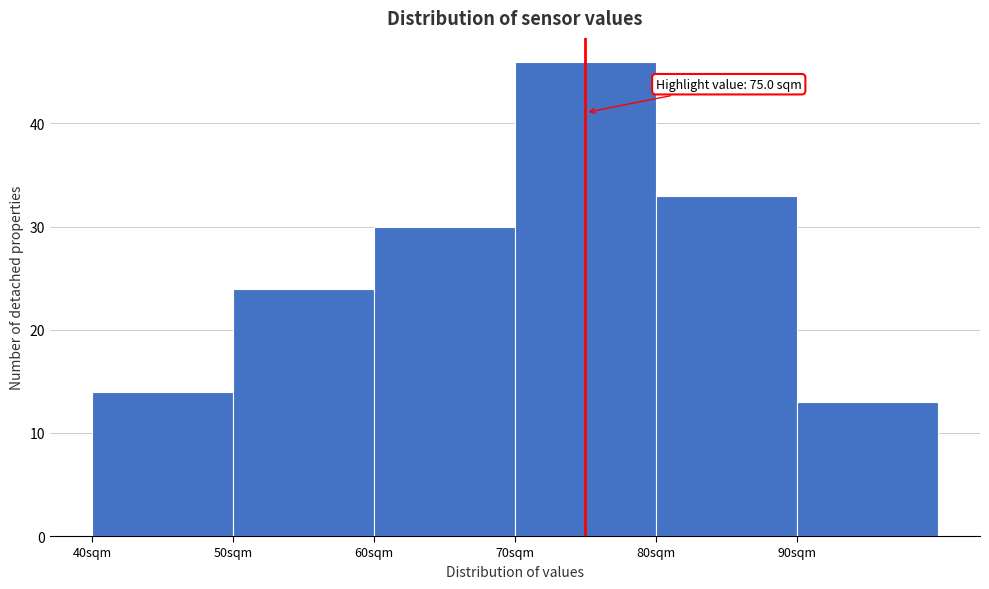

Which range on the x-axis has the tallest bar?

70 to 80